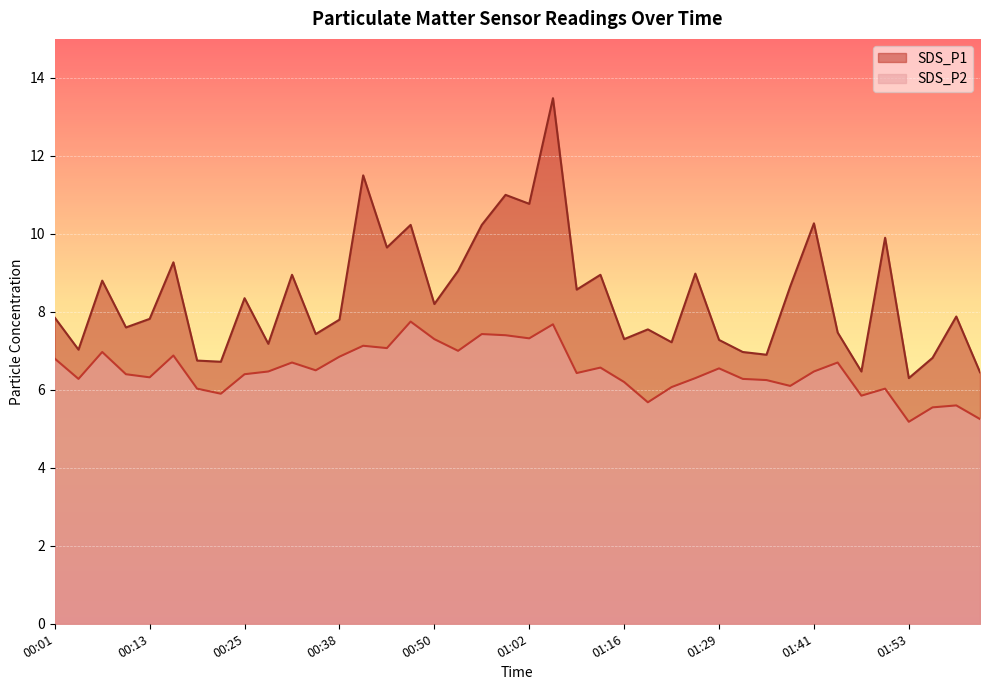

True or false: SDS_P1 and SDS_P2 cross at least once.

False